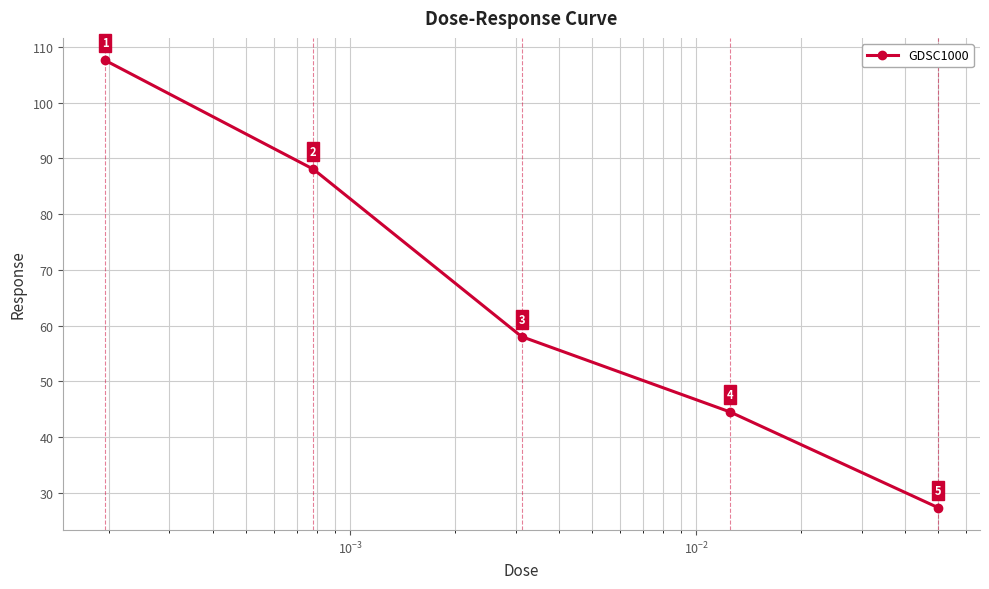

What is the minimum value shown in the chart?

27.4